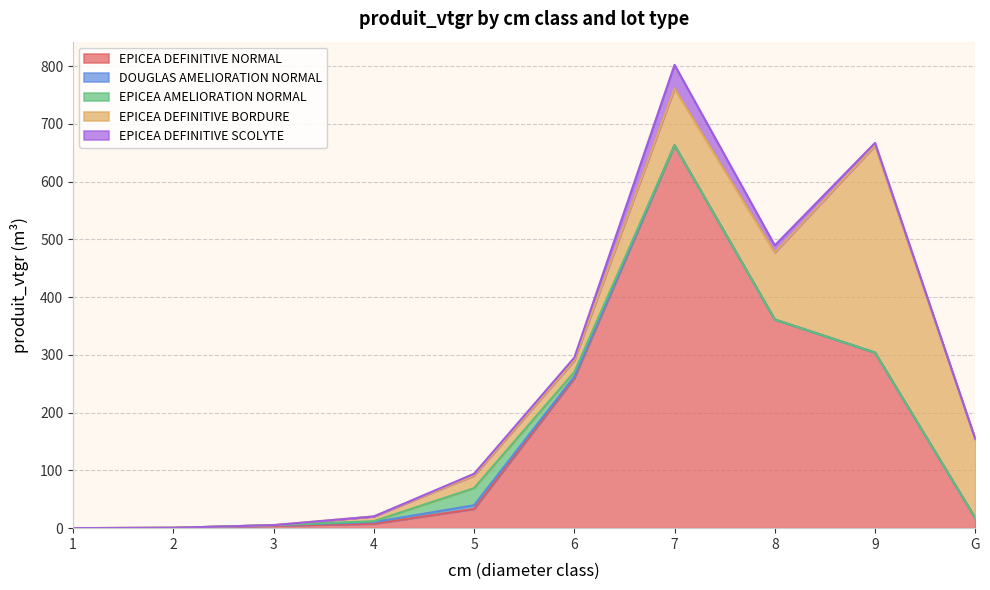

At which label does EPICEA AMELIORATION NORMAL reach its minimum?

1